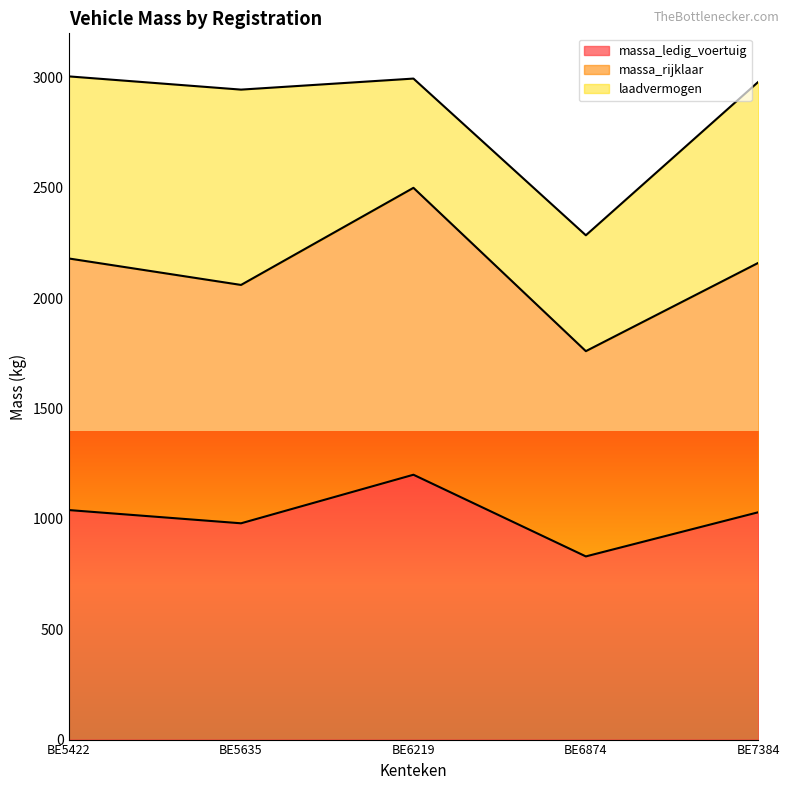

What is the value of the massa_rijklaar point at the 1st from the left?

2180